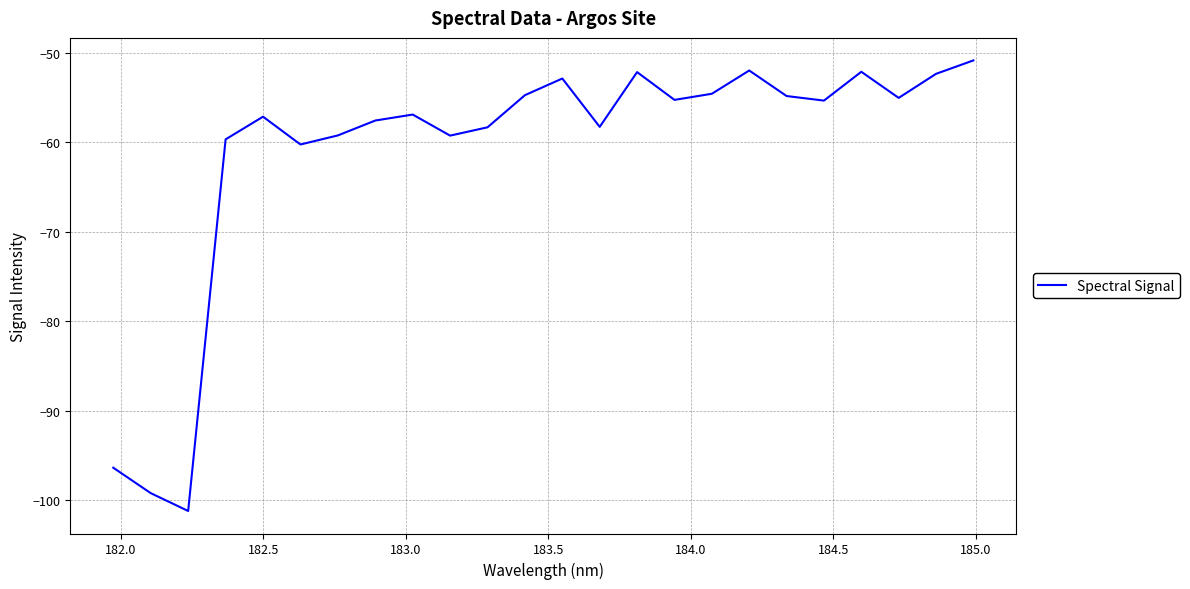

What is the difference between the maximum and minimum values?

50.3